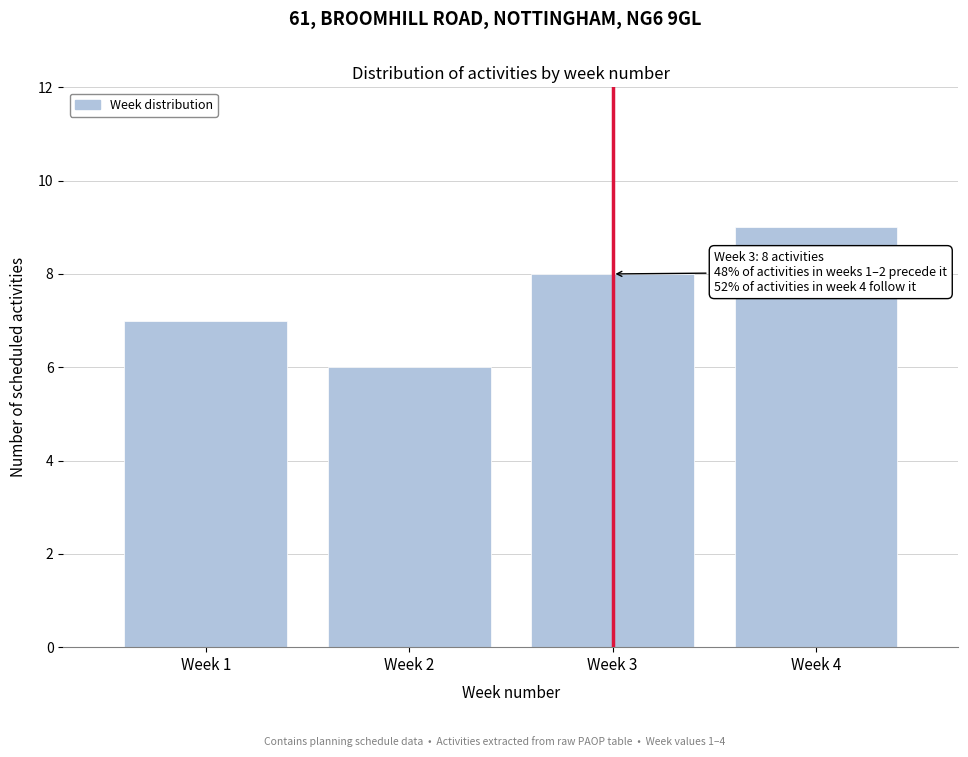

Reading left to right, list all the values displayed in this chart.

Week 1=7	Week 2=6	Week 3=8	Week 4=9